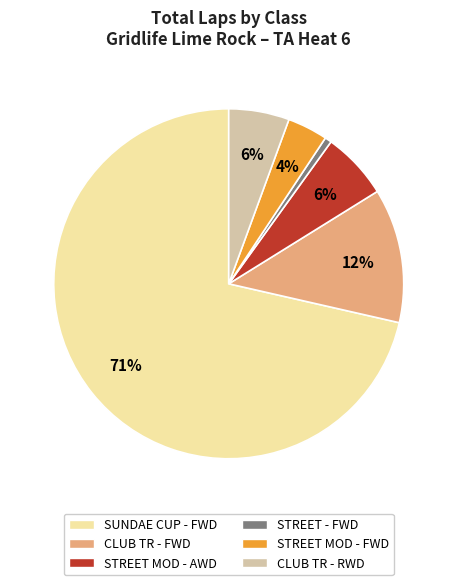

Is the sum of SUNDAE CUP - FWD and STREET MOD - FWD greater than half?

Yes